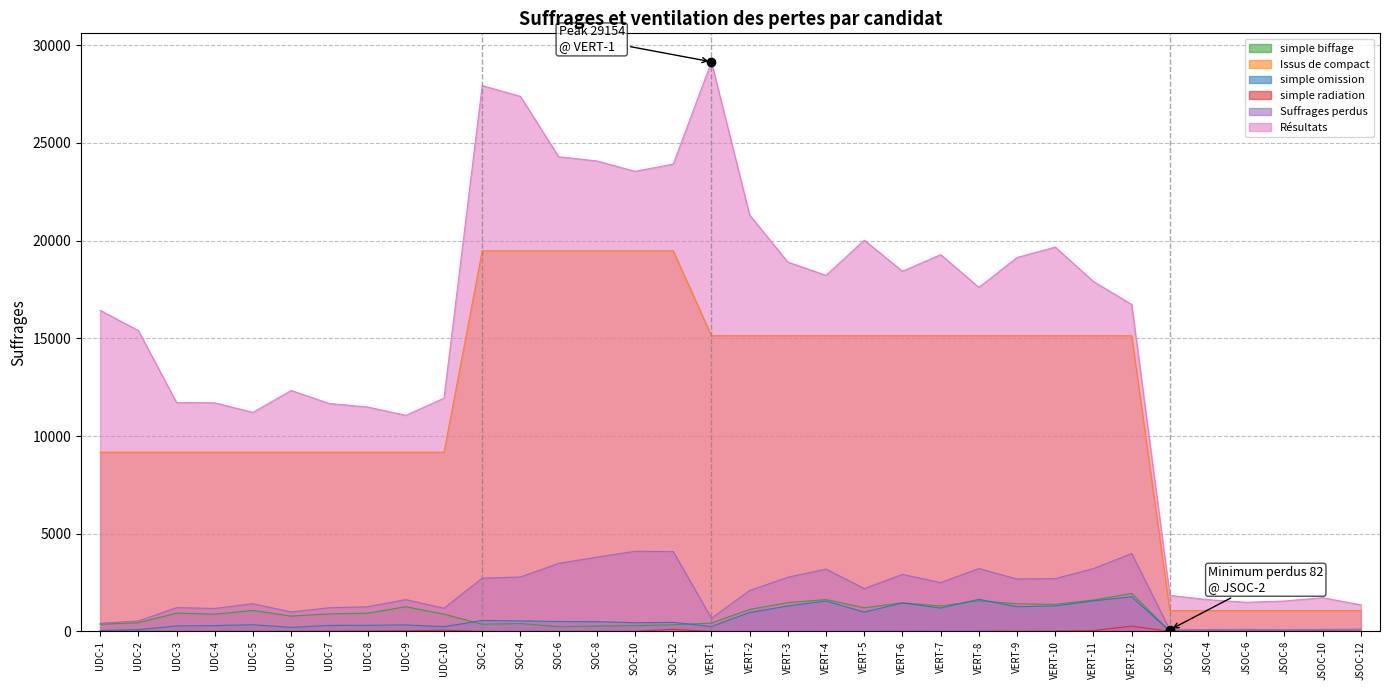

What is the greatest value displayed?

29154